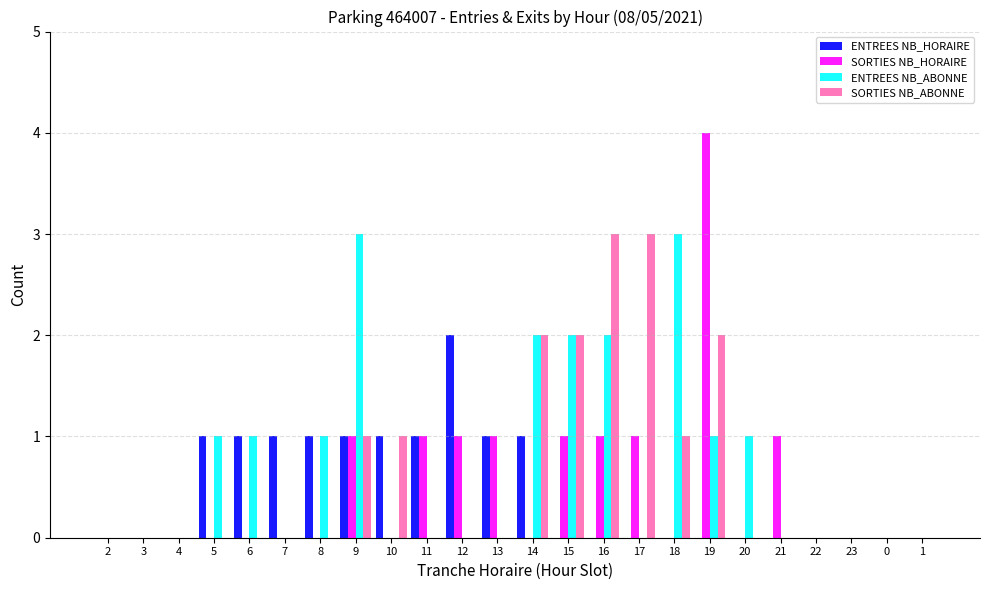

What is the maximum value shown in the chart?

4